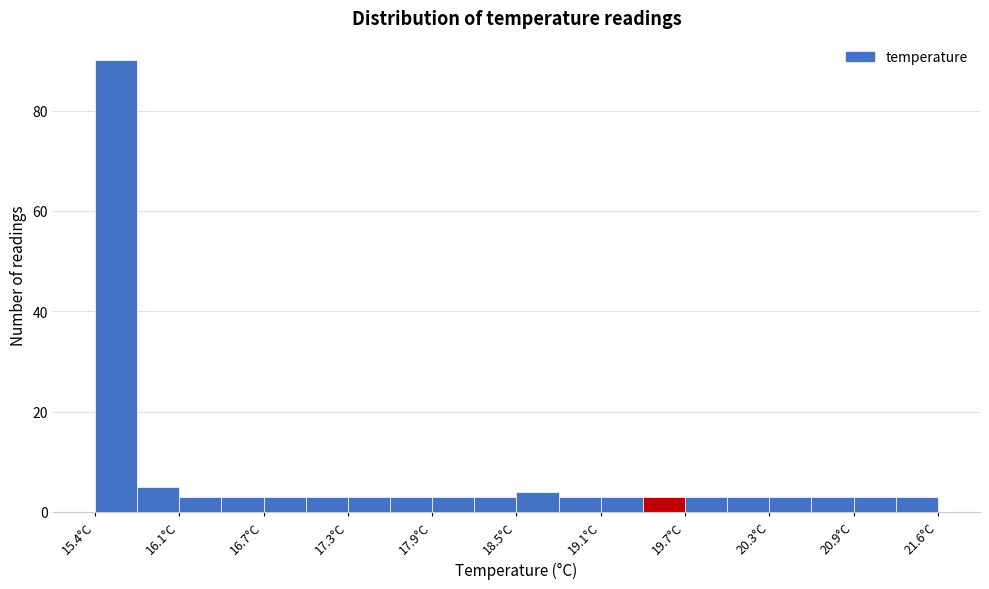

Around what value on the x-axis is the tallest bar? Give the approximate position of its centre, as read against the axis.

15.6